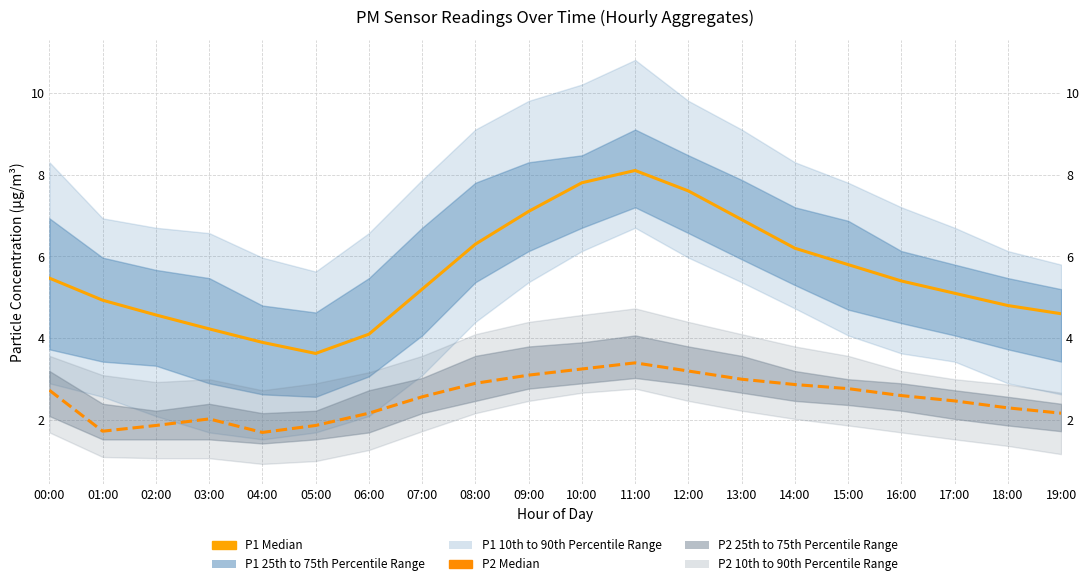

What is the difference between the P1 Median values at 01:00 and 17:00?

0.2